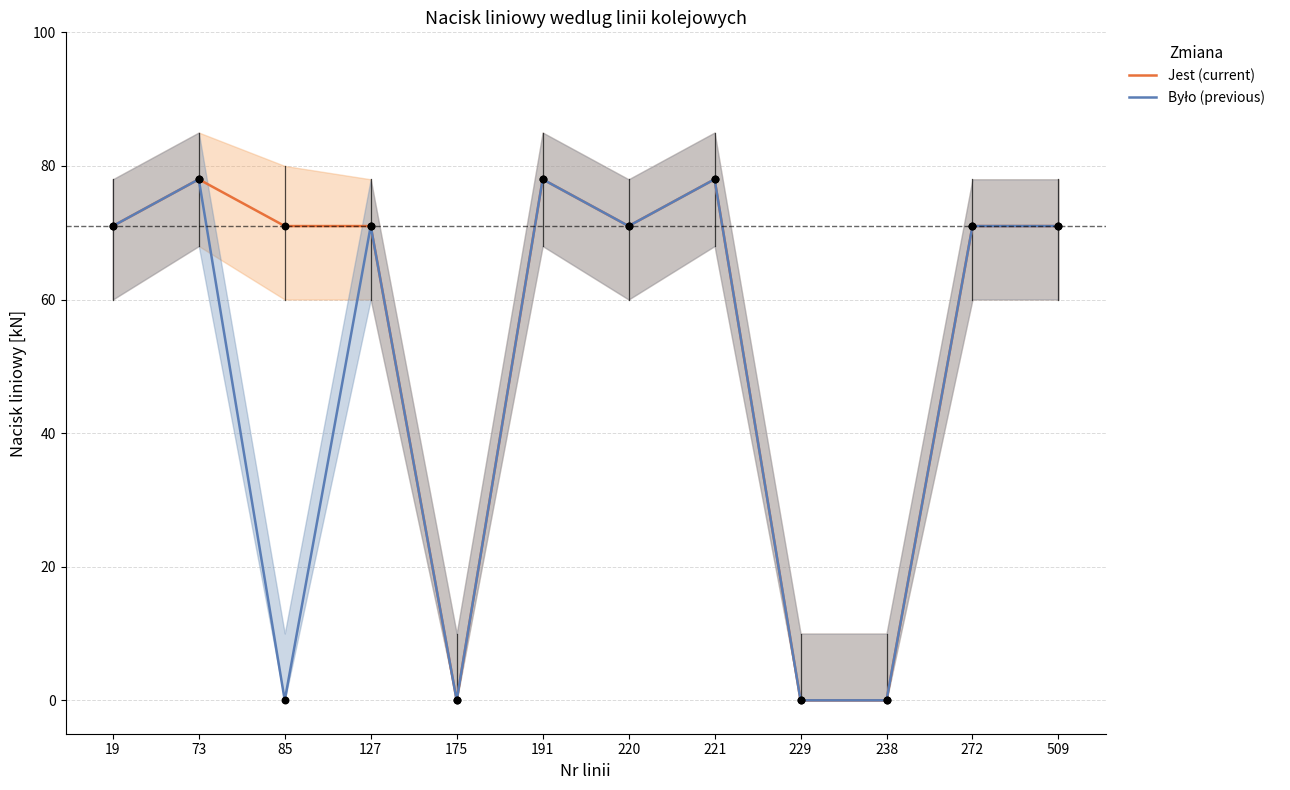

At how many categories does at least one series exceed 11?

9